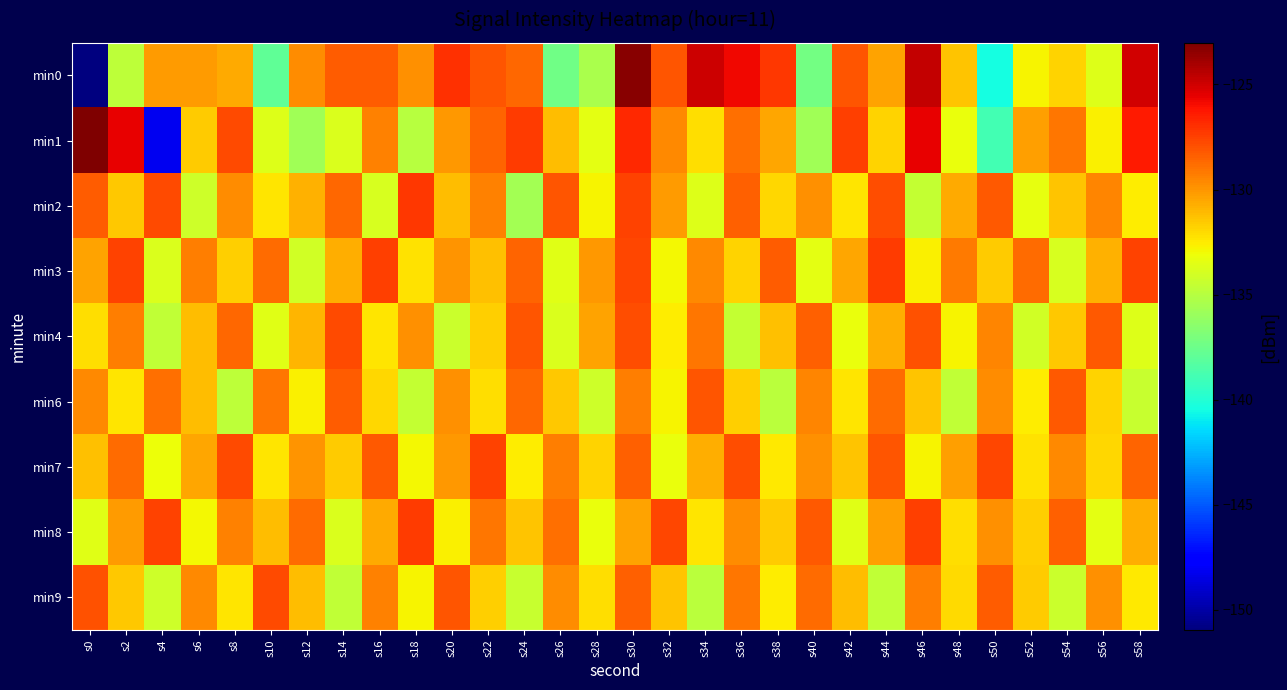

Between s6 and s8, which is larger?

s6